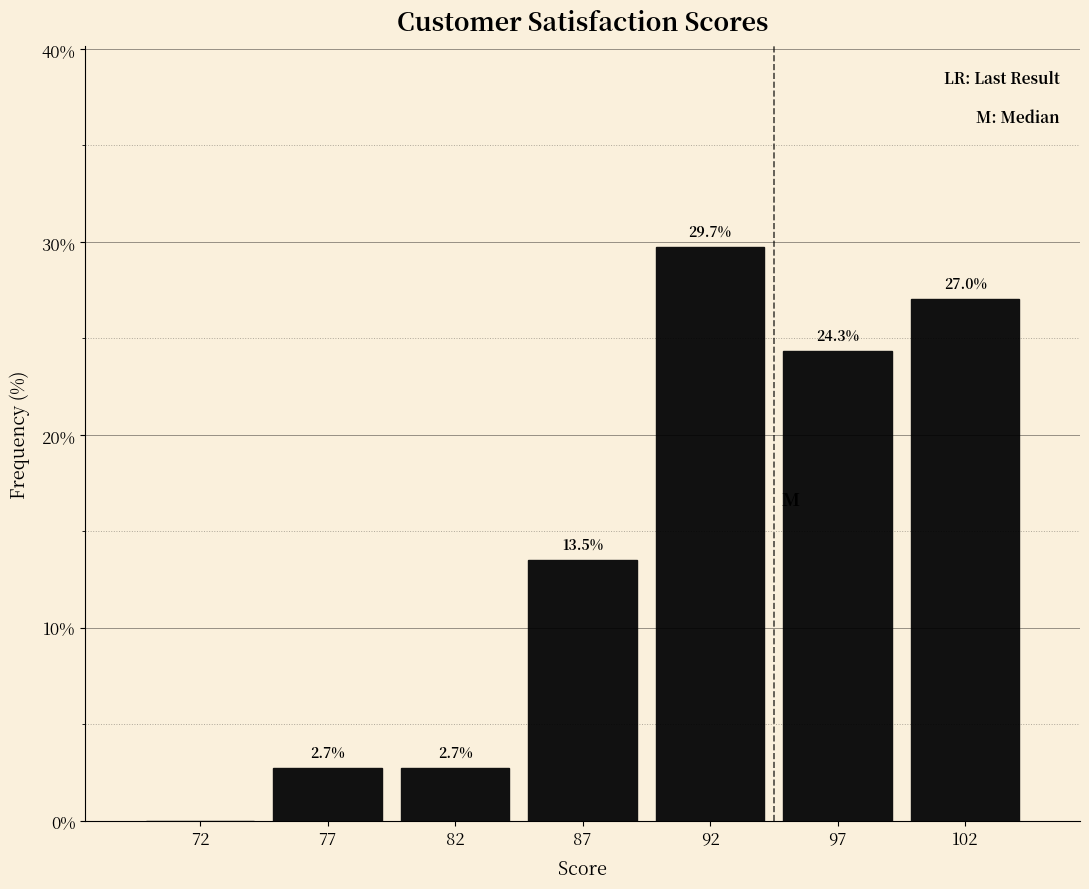

Reading left to right, what are all the values shown in this chart?

72=0.0	77=2.7	82=2.7	87=13.5	92=29.7	97=24.3	102=27.0